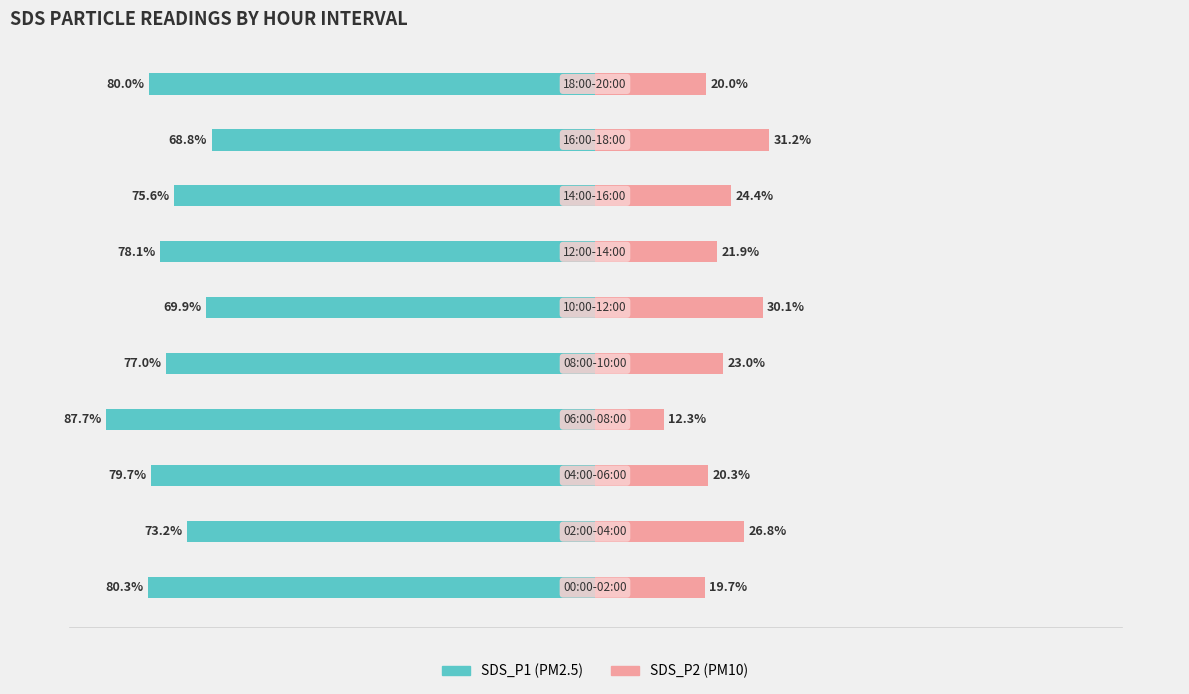

How many bars are there in each group?

2